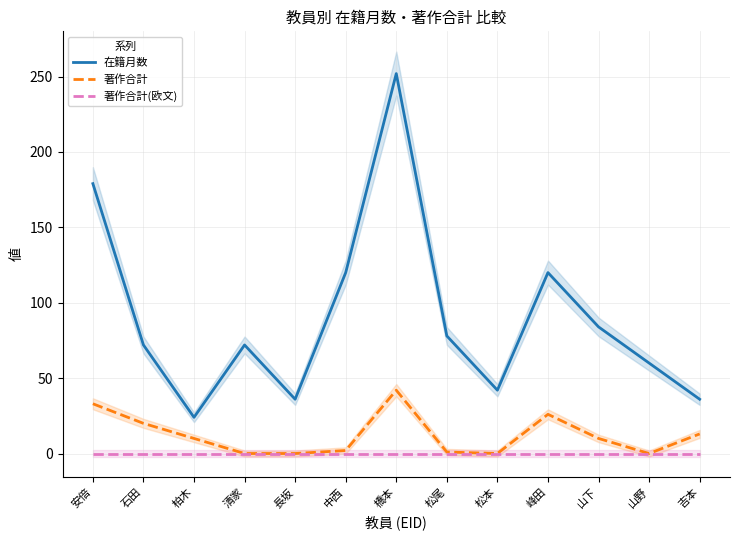

Which series has the largest total across all categories?

在籍月数